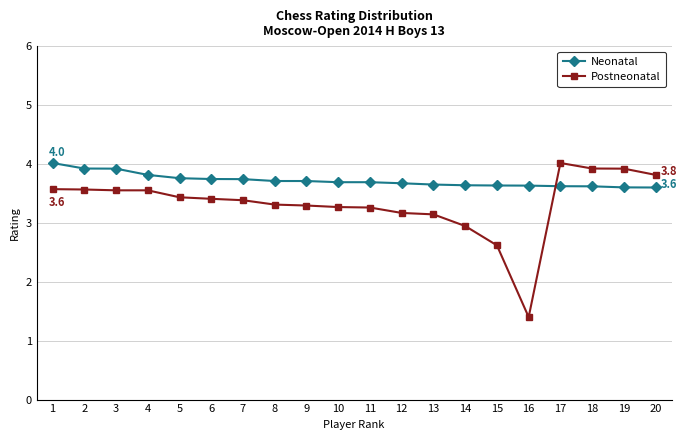

True or false: Neonatal and Postneonatal cross at least once.

True